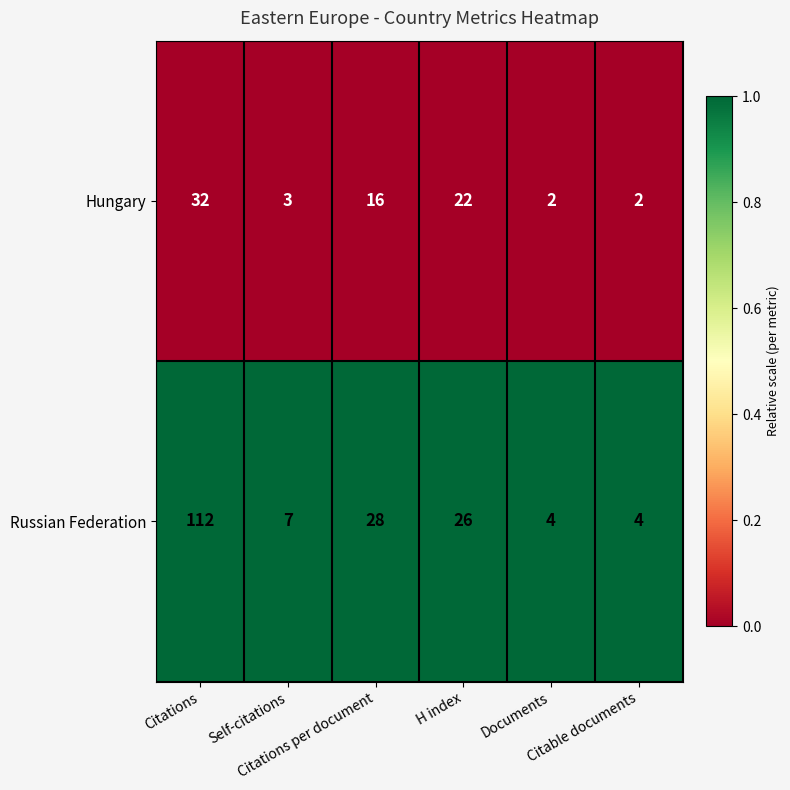

At how many categories does at least one series exceed 14?

3